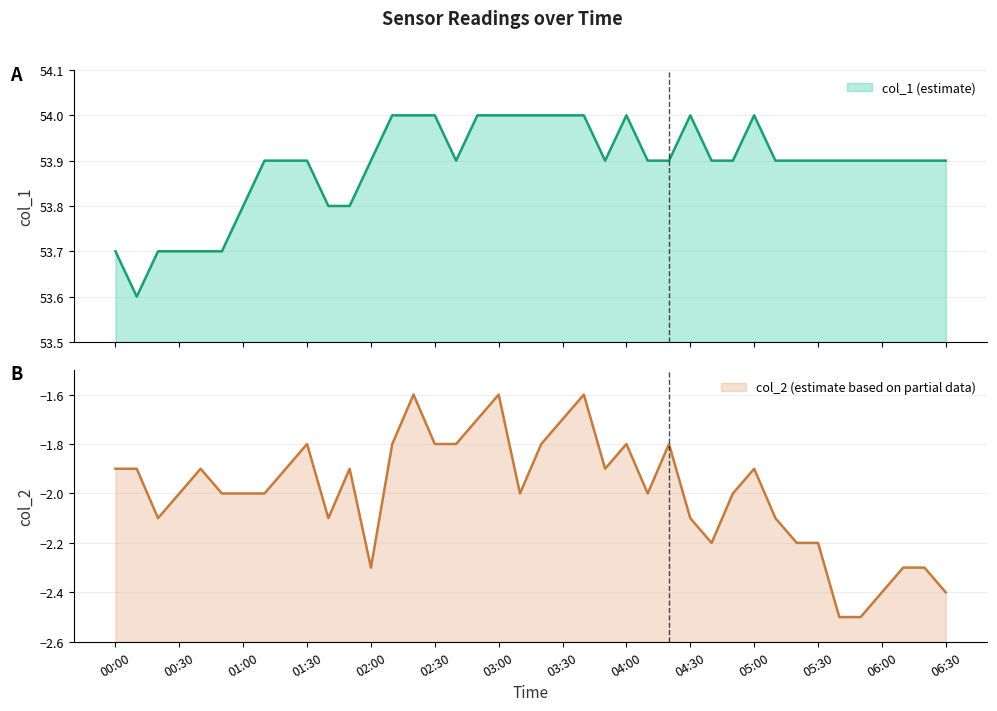

Reading left to right, list all the values displayed in this chart.

col_1: 53.7	53.6	53.7	53.7	53.7	53.7	53.8	53.9	53.9	53.9	53.8	53.8	53.9	54.0	54.0	54.0	53.9	54.0	54.0	54.0	54.0	54.0	54.0	53.9	54.0	53.9	53.9	54.0	53.9	53.9	54.0	53.9	53.9	53.9	53.9	53.9	53.9	53.9	53.9	53.9
col_2: -1.9	-1.9	-2.1	-2.0	-1.9	-2.0	-2.0	-2.0	-1.9	-1.8	-2.1	-1.9	-2.3	-1.8	-1.6	-1.8	-1.8	-1.7	-1.6	-2.0	-1.8	-1.7	-1.6	-1.9	-1.8	-2.0	-1.8	-2.1	-2.2	-2.0	-1.9	-2.1	-2.2	-2.2	-2.5	-2.5	-2.4	-2.3	-2.3	-2.4